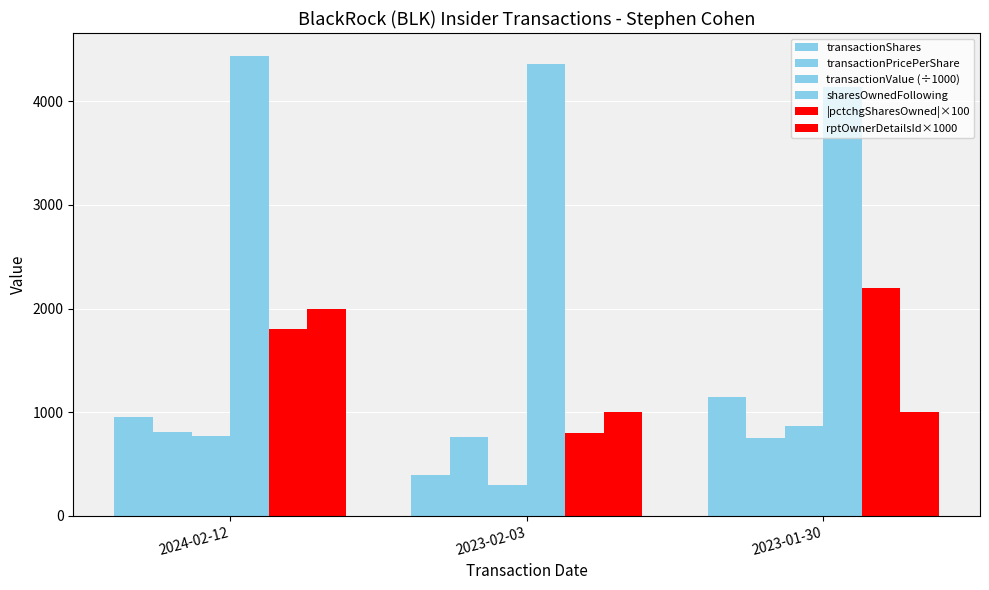

How many data points does each series have?

3